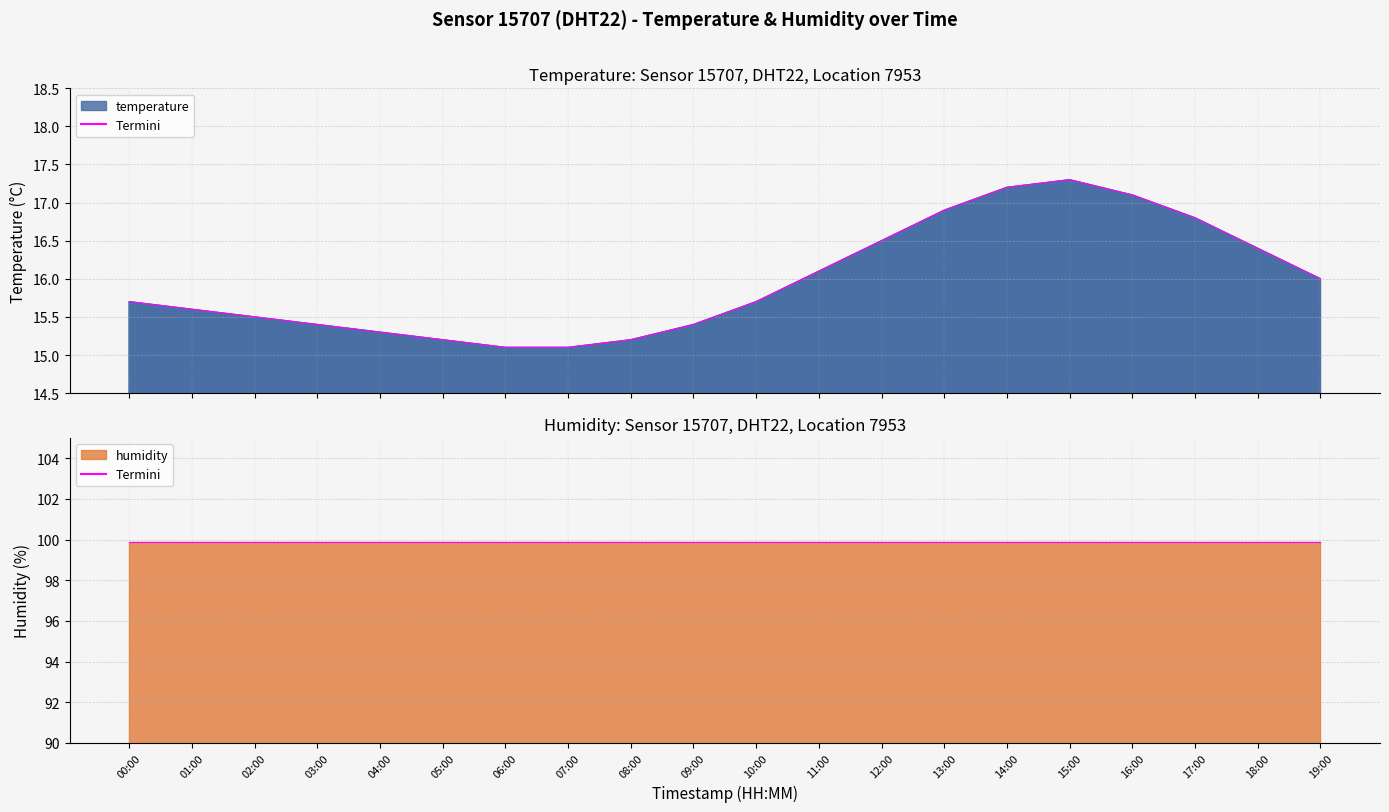

Rank the categories by value from highest to lowest.

15:00, 14:00, 16:00, 13:00, 17:00, 12:00, 18:00, 11:00, 19:00, 00:00, 10:00, 01:00, 02:00, 03:00, 09:00, 04:00, 05:00, 08:00, 06:00, 07:00